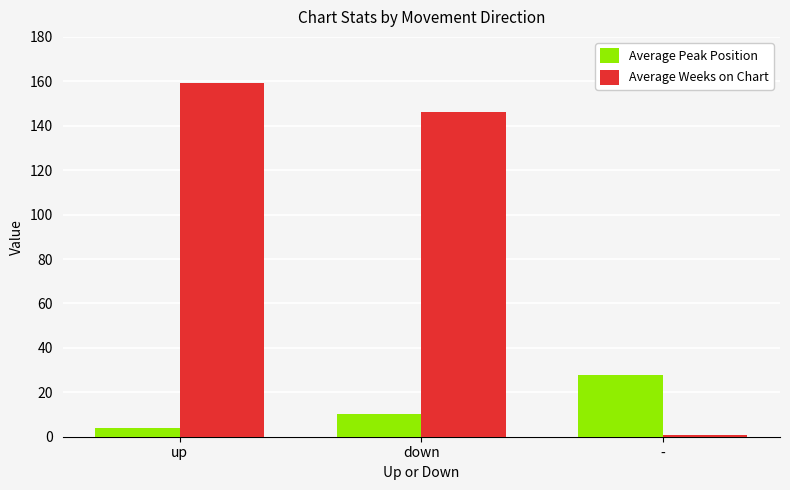

How many values in the Average Peak Position series exceed 10?

2